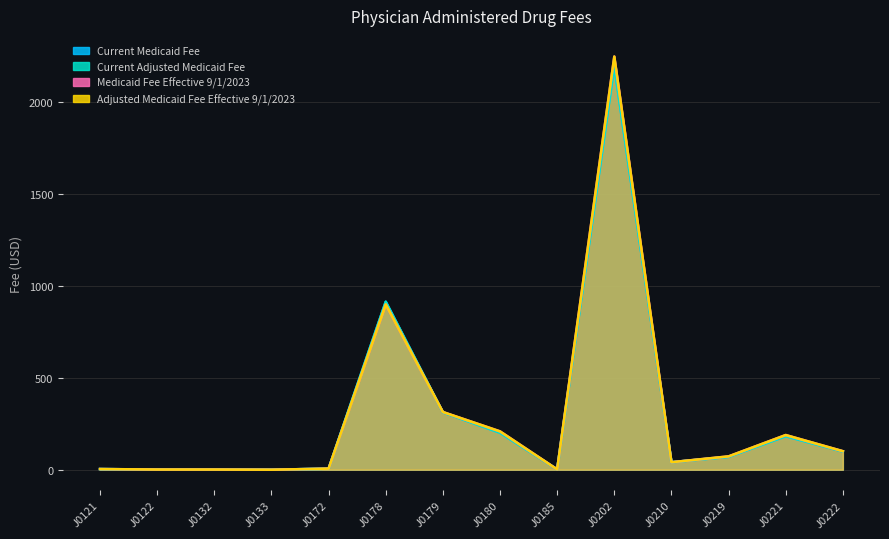

What is the spread (max minus min) of values at J0219?

2.5